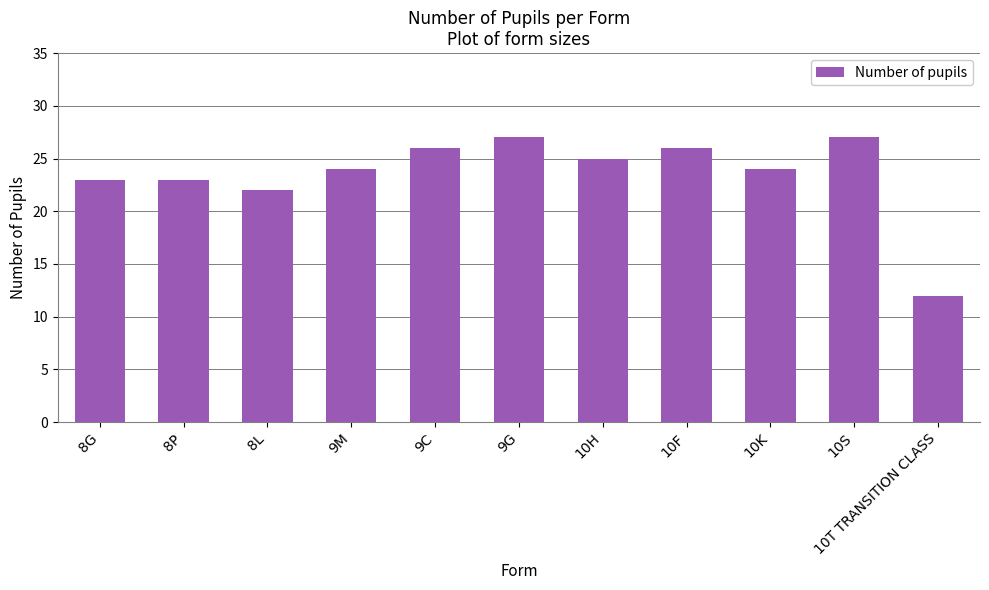

True or false: the data shows 22 at 8L.

True